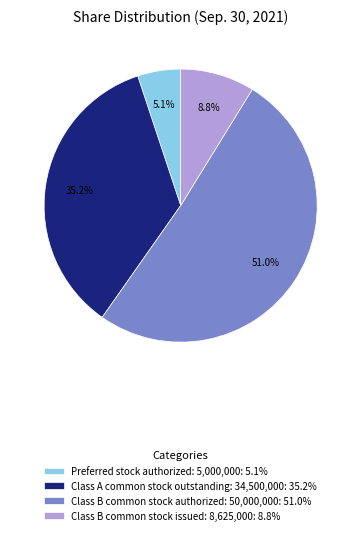

To the nearest percent, what percentage of the pie is Preferred stock authorized?

5%